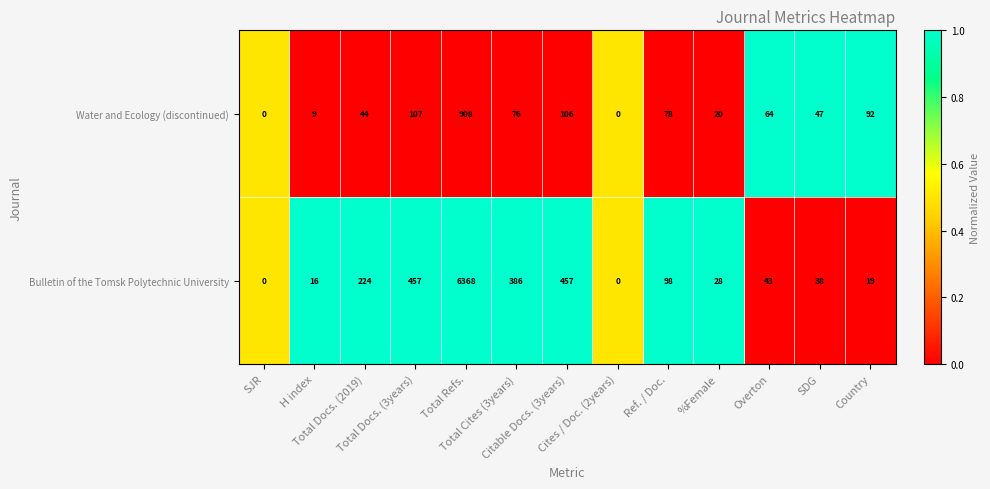

Which series has the largest total across all categories?

Bulletin of the Tomsk Polytechnic University